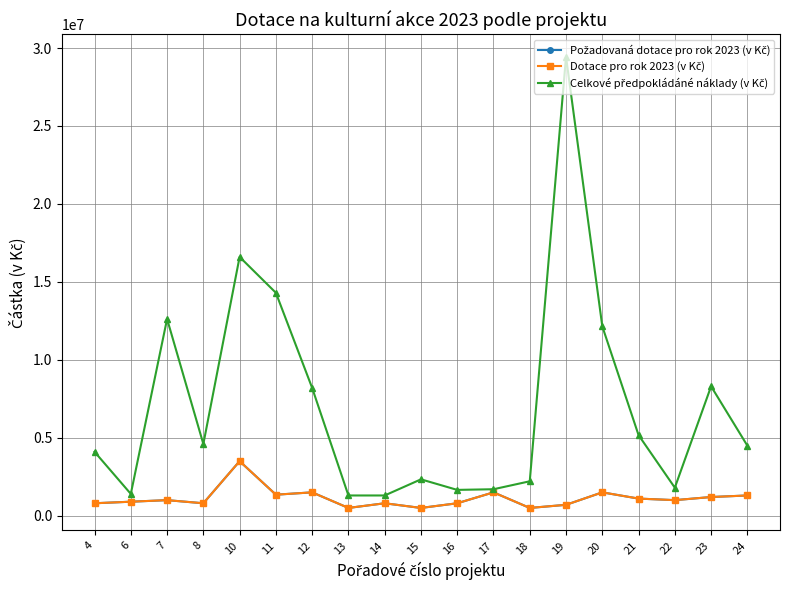

True or false: Celkové předpokládáné náklady (v Kč) and Dotace pro rok 2023 (v Kč) intersect in this chart.

False